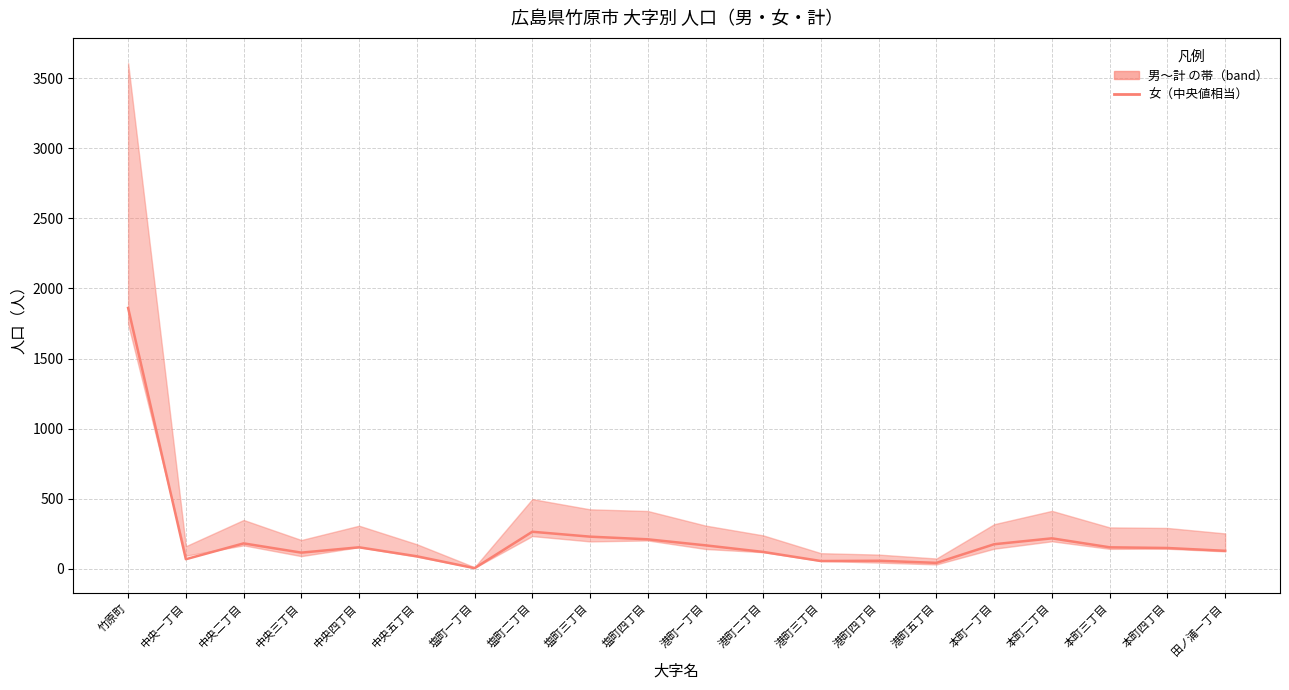

Which has a higher value, 塩町一丁目 or 塩町二丁目?

塩町二丁目